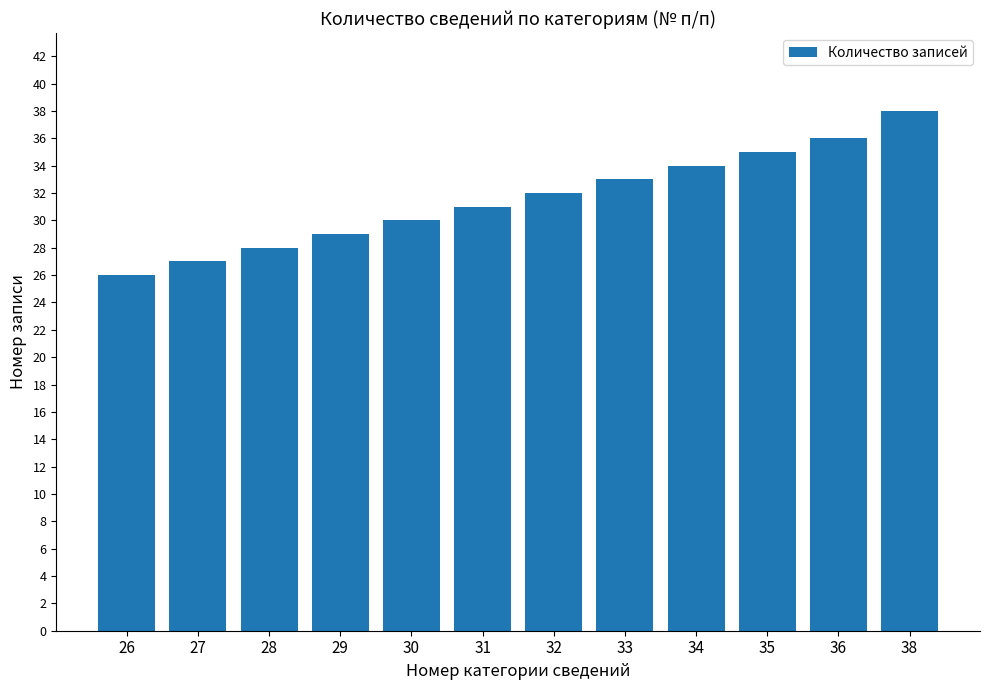

Rank the categories by value from highest to lowest.

38, 36, 35, 34, 33, 32, 31, 30, 29, 28, 27, 26